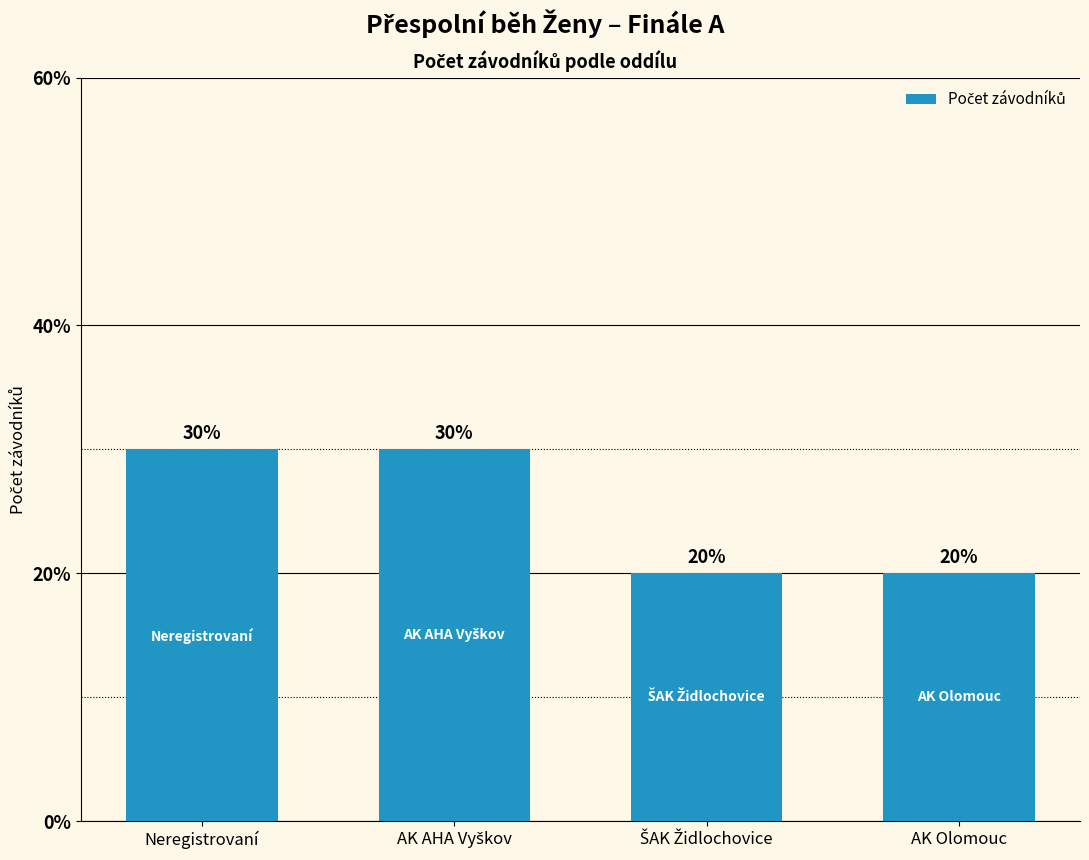

What is the label of the 1st bar from the left?

Neregistrovaní